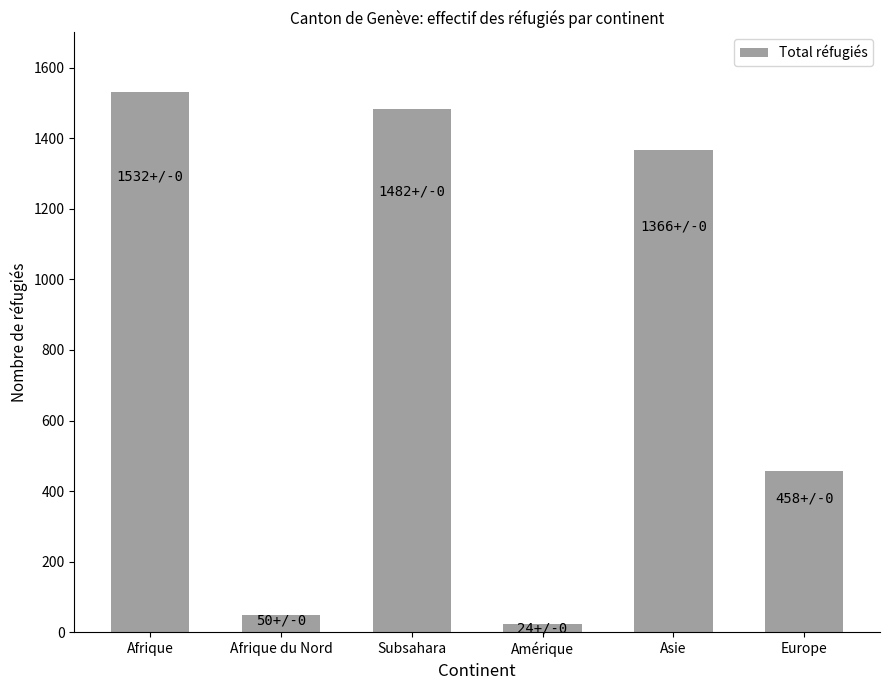

Count the number of categories in the chart.

6